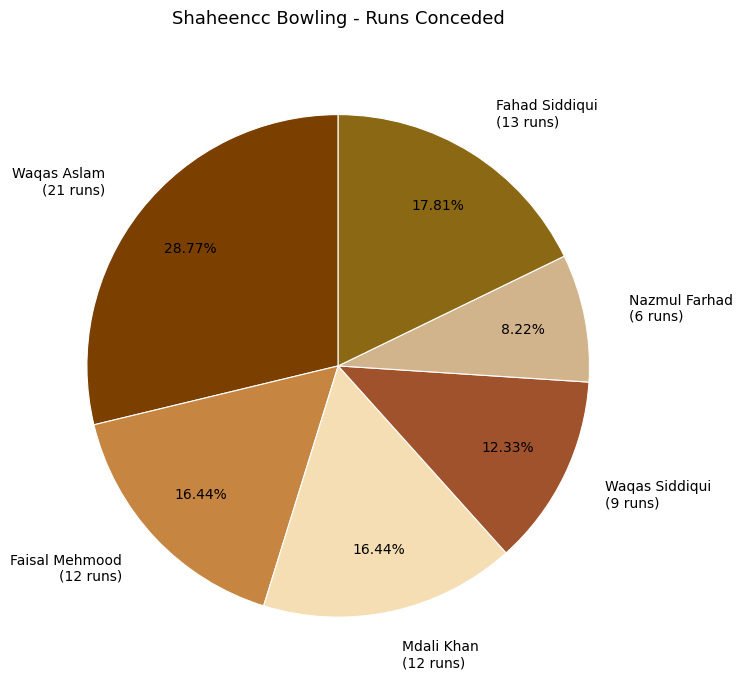

Is it true that Waqas Aslam is 39% of the pie?

False